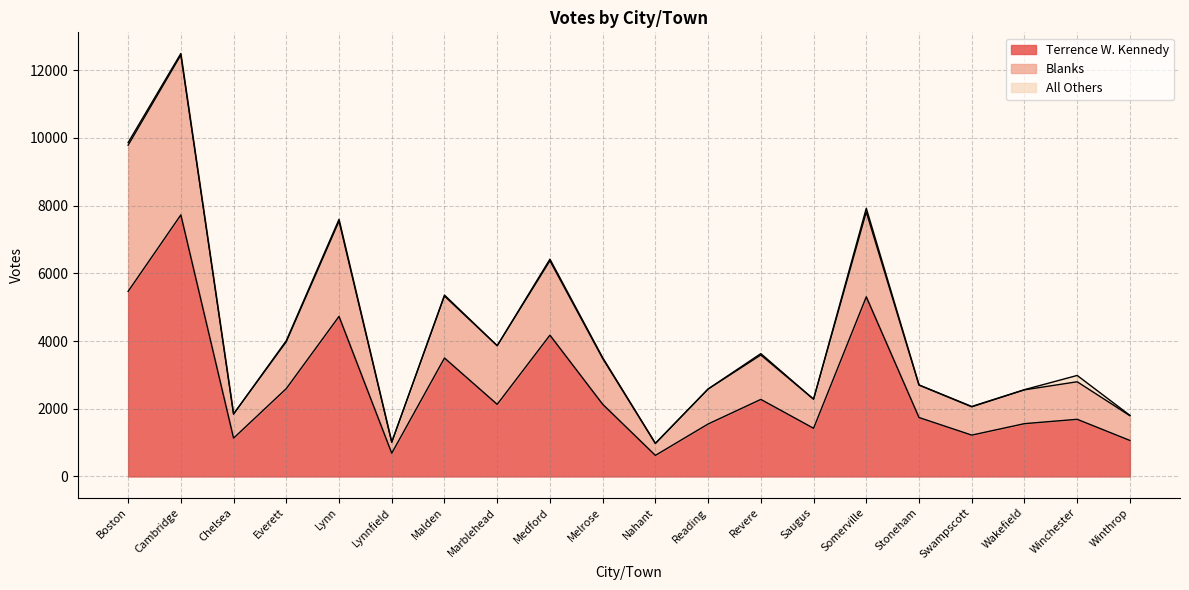

What is the highest value of the Terrence W. Kennedy series?

7727